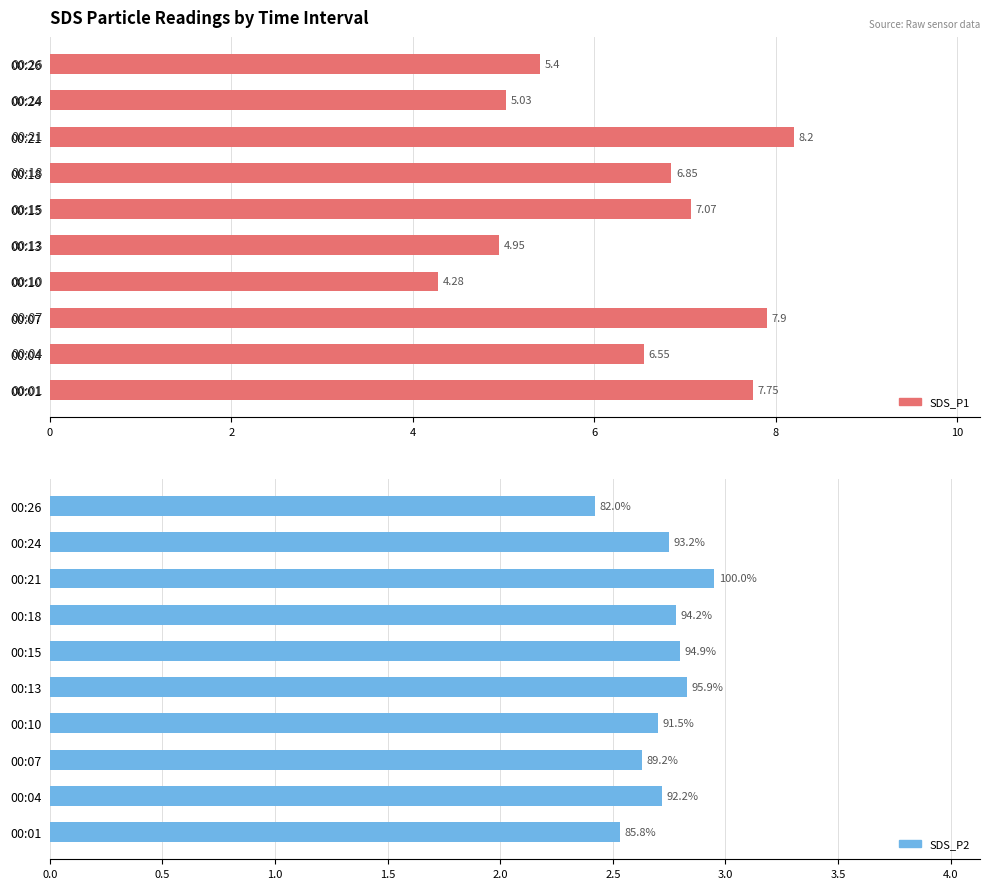

What is the difference between the maximum and minimum values in the SDS_P2 series?

0.5